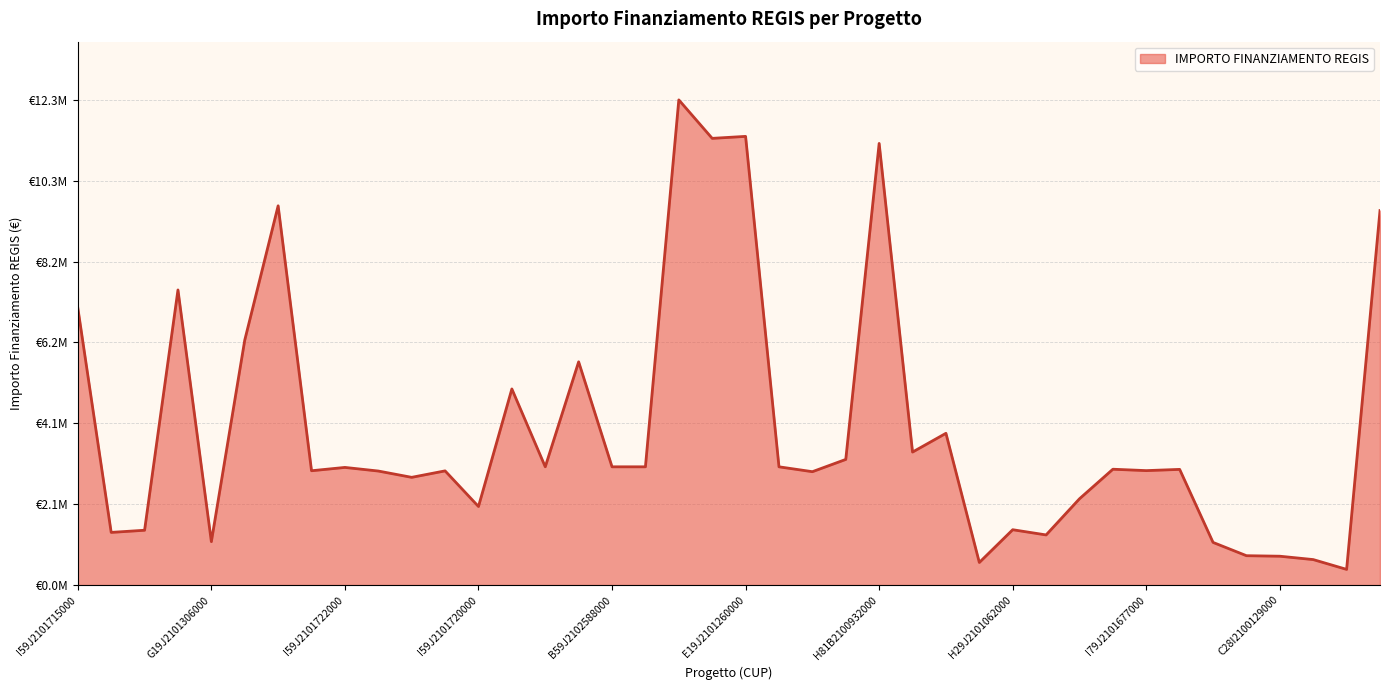

Does the chart have visible grid lines?

Yes